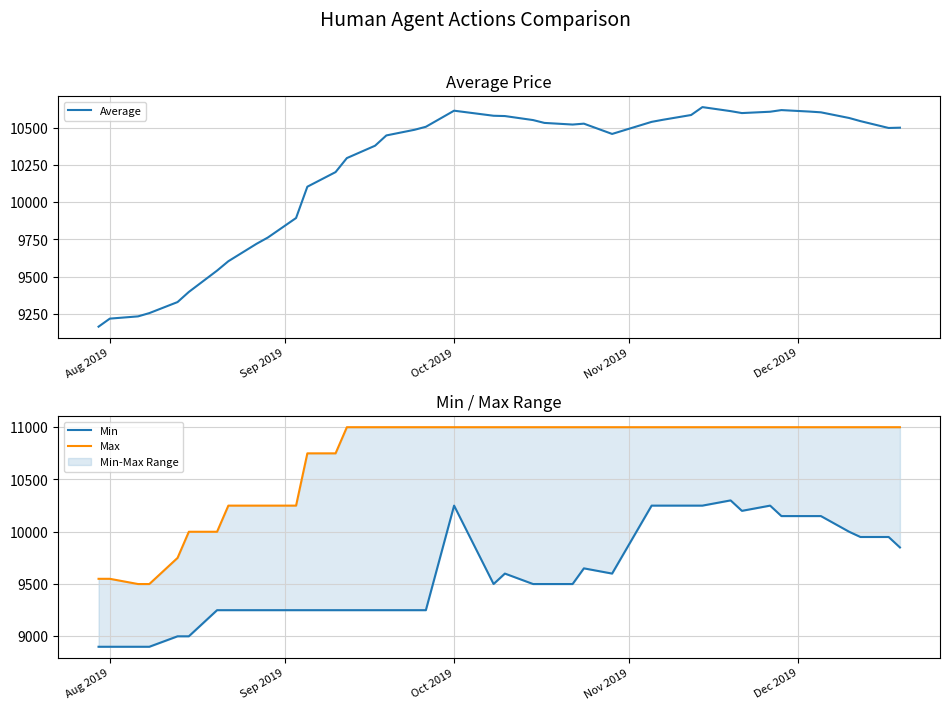

What is the maximum value for Average?

10638